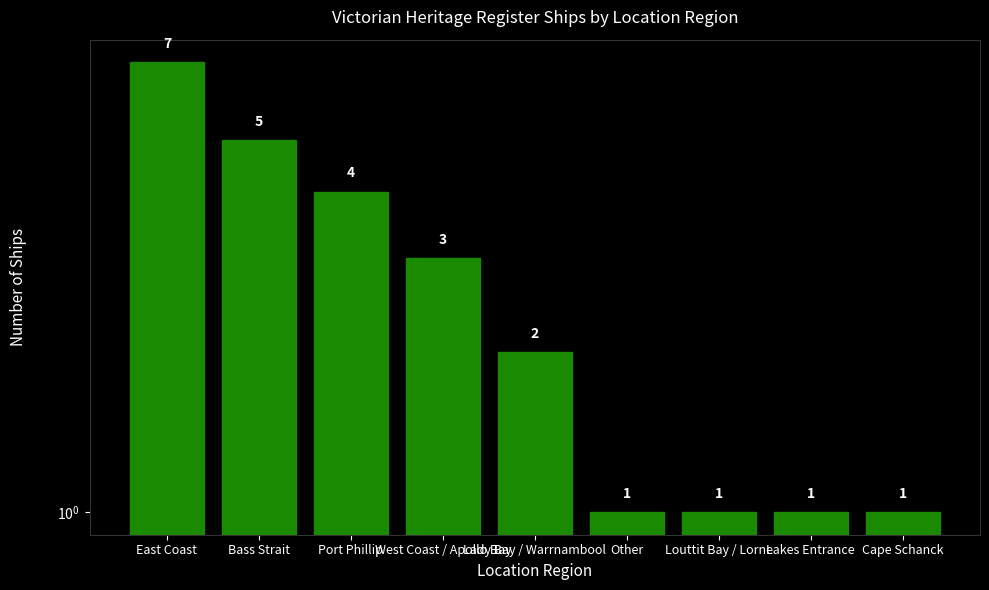

What is the value of the 8th bar from the left?

1